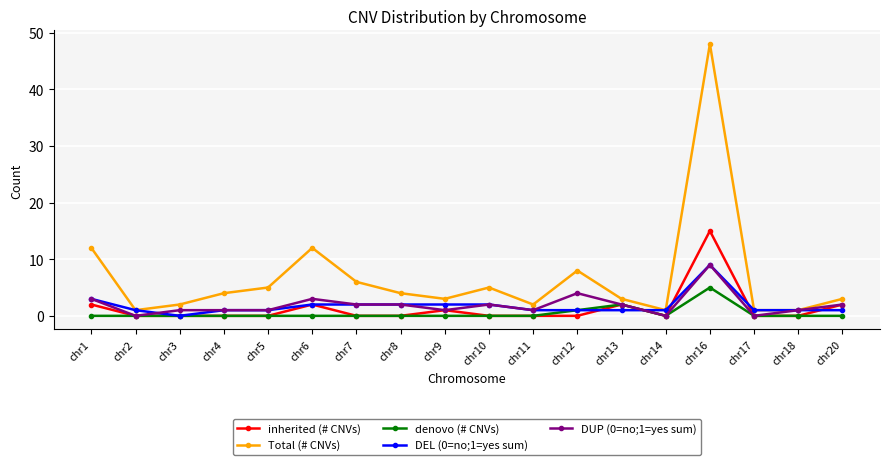

At which category does the chart reach its peak across all series?

chr16